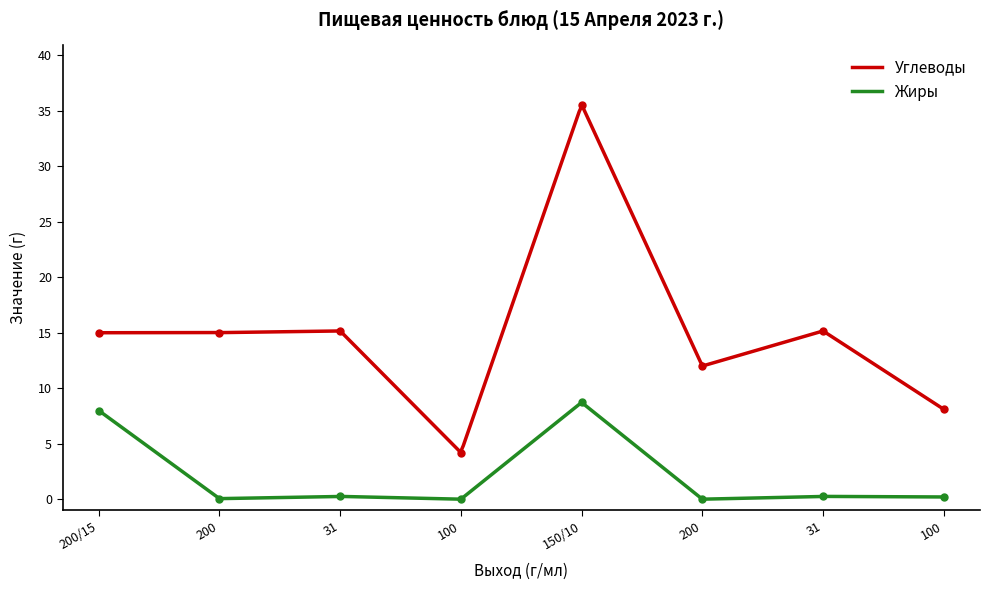

What are all the series names shown in the legend?

Углеводы, Жиры